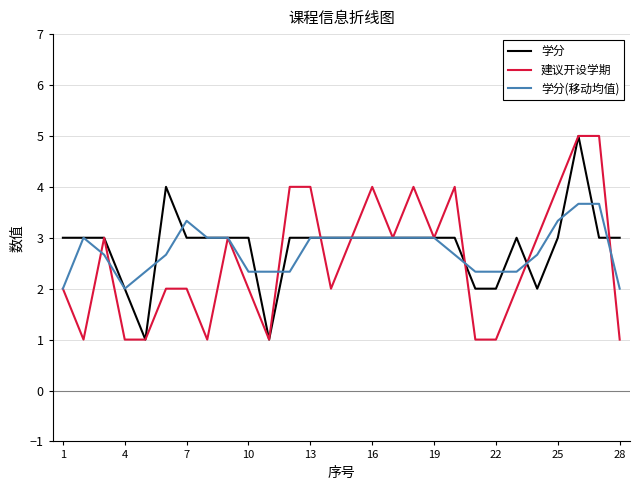

What is the lowest value of the 建议开设学期 series?

1.0